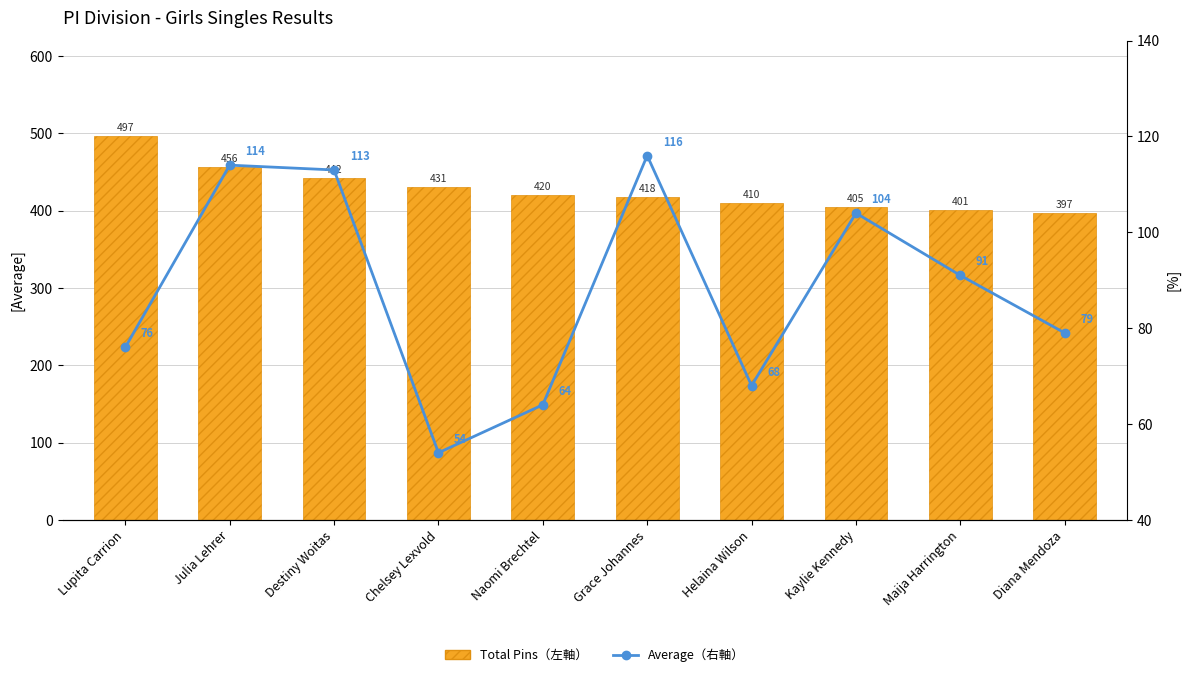

Where is Total Pins（左軸） nearest to the value 447?

Destiny Woitas